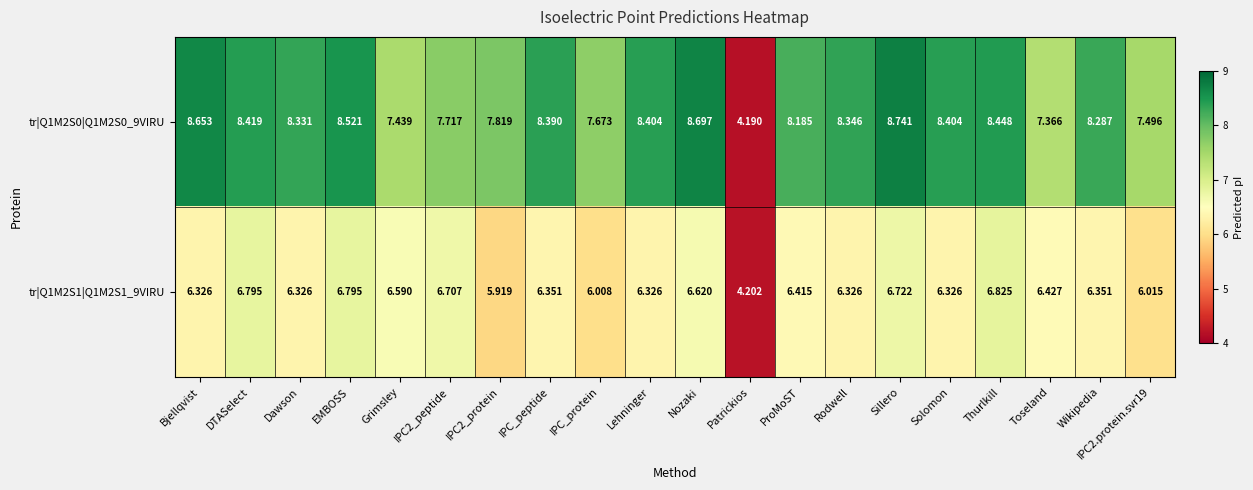

At which category is the sum across all series the highest?

Sillero